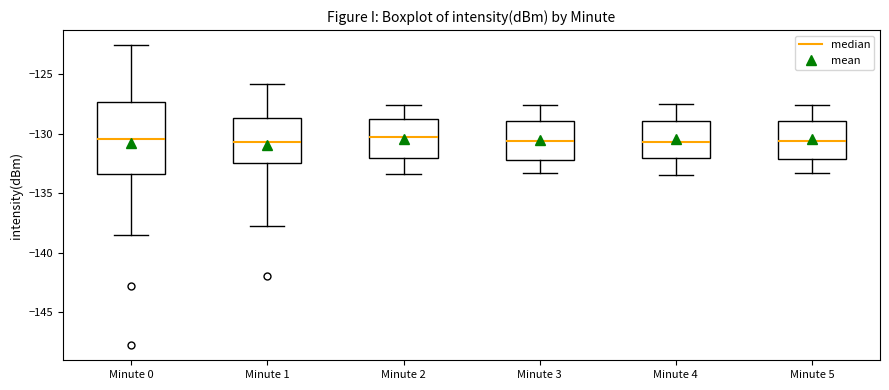

Reading left to right, transcribe this box plot: for each box, give where its median line is, the range the box spans, and where its two whiskers end, as read against the y-axis. The values are not printed on the chart, so give them approximately, as read against the axis.

Minute 0: median -130.5, box -133.5 to -127.5, whiskers -138.5 to -122.5
Minute 1: median -130.5, box -132.5 to -128.5, whiskers -138.0 to -126.0
Minute 2: median -130.5, box -132.0 to -128.5, whiskers -133.5 to -127.5
Minute 3: median -130.5, box -132.0 to -129.0, whiskers -133.5 to -127.5
Minute 4: median -130.5, box -132.0 to -129.0, whiskers -133.5 to -127.5
Minute 5: median -130.5, box -132.0 to -129.0, whiskers -133.5 to -127.5